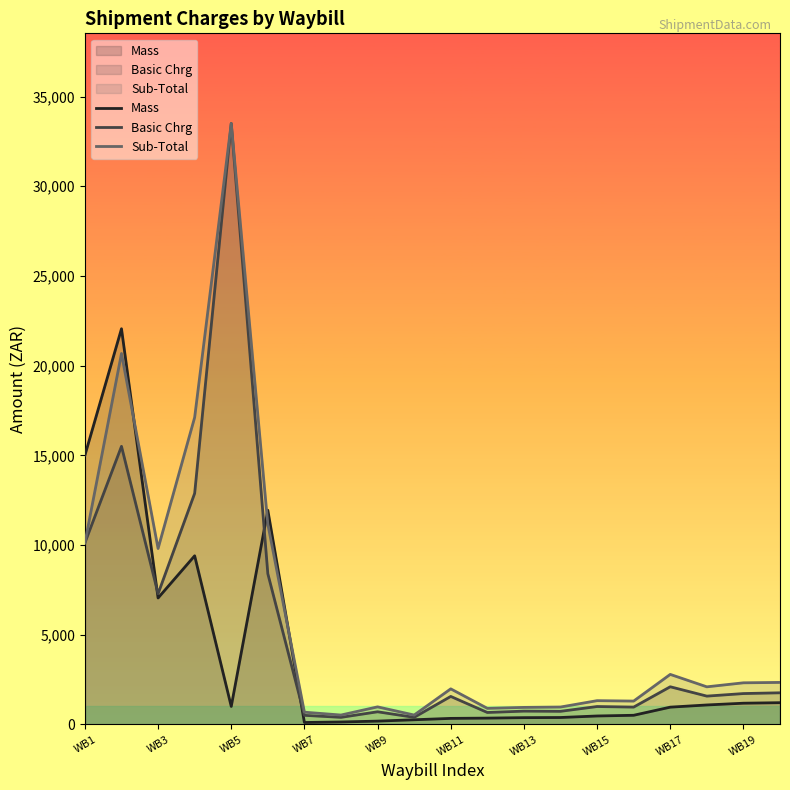

What is the value of the Sub-Total point at the 18th from the left?

2093.2